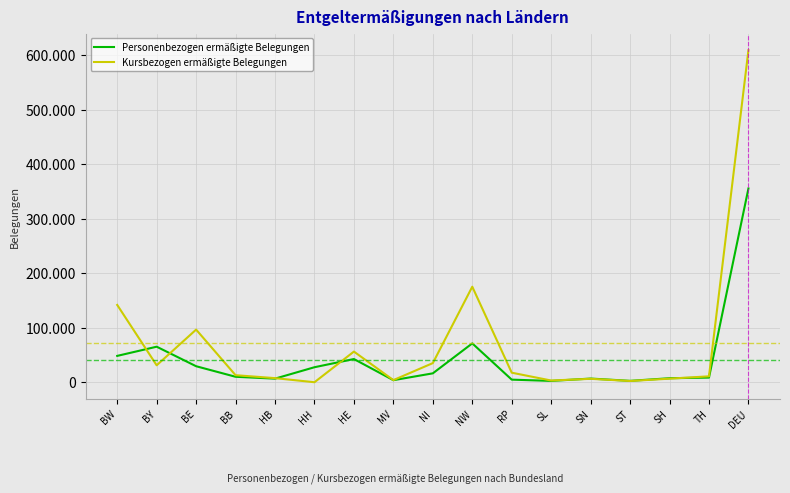

Between BY and BE, which series saw the biggest shift?

Kursbezogen ermäßigte Belegungen